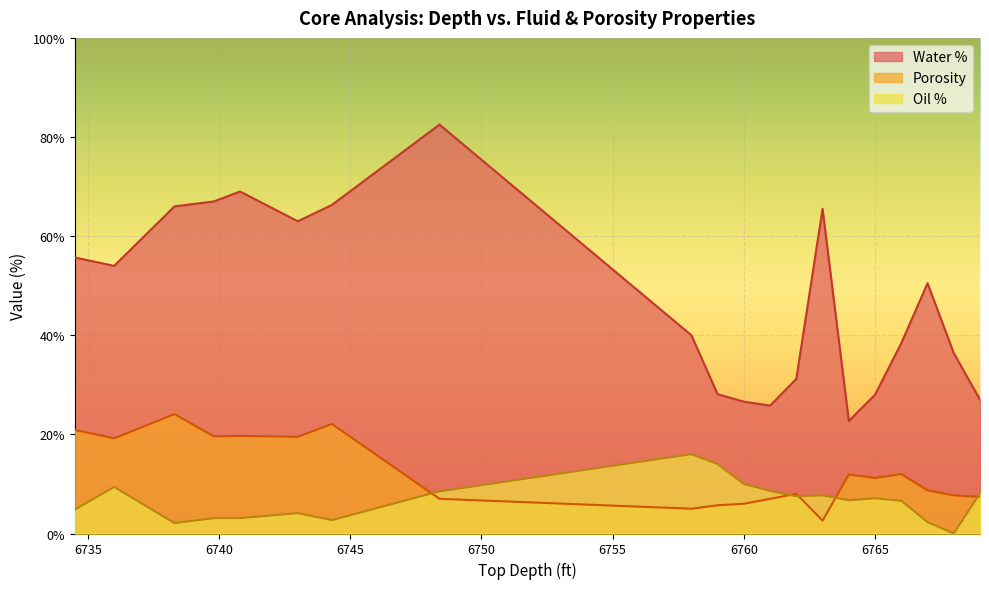

How many lines are shown in the chart?

3